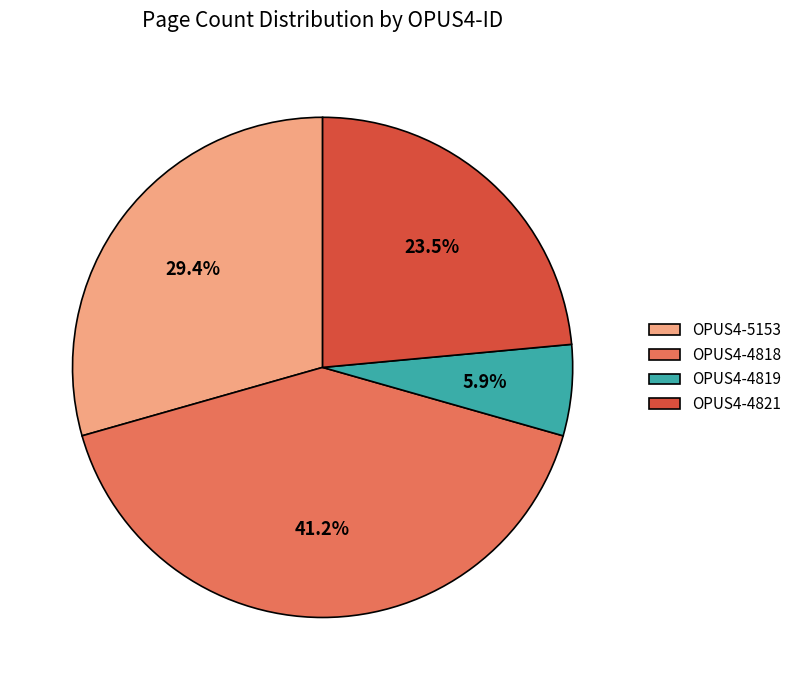

To the nearest percent, what is the difference between the largest and smallest slice percentages?

35%